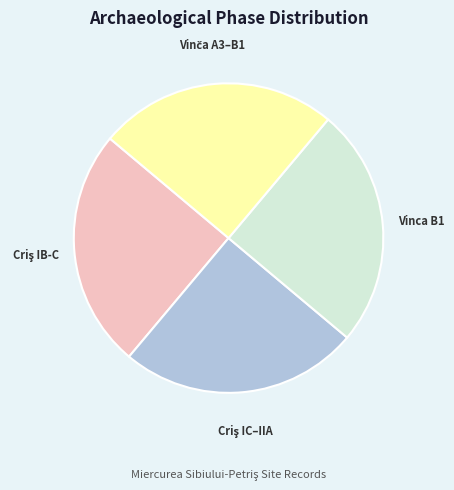

Does any single category account for the majority?

No